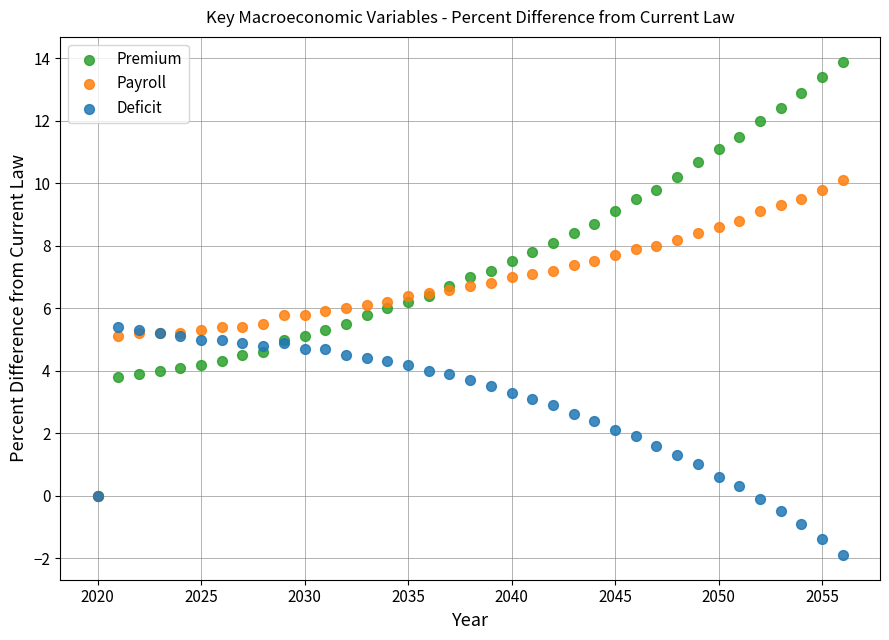

What are all the series names shown in the legend?

Premium, Payroll, Deficit